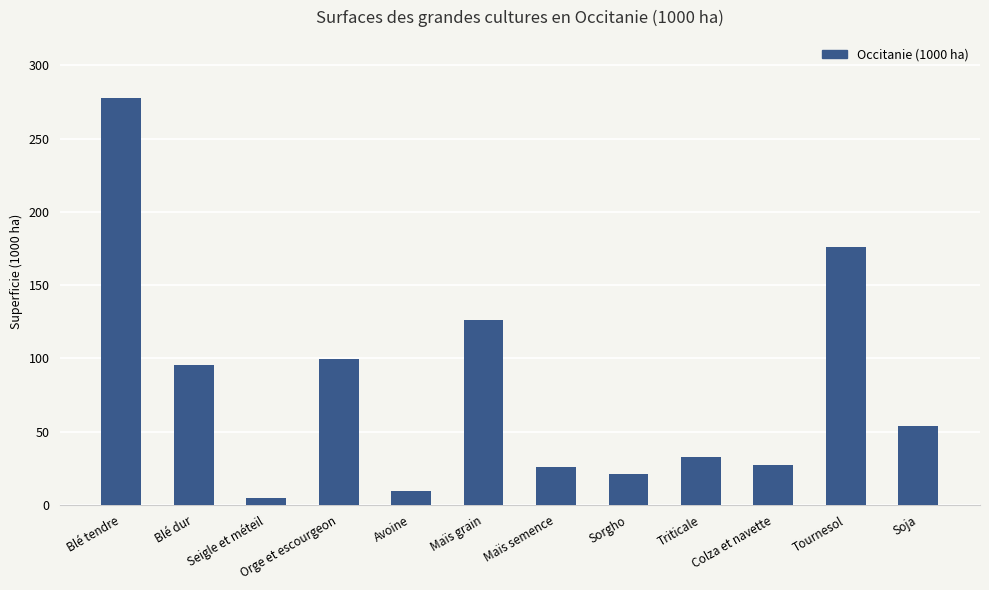

Reading left to right, transcribe all the data shown in this chart.

277.6	95.5	5.1	99.5	9.7	126.0	25.7	20.9	32.8	27.4	176.1	53.8